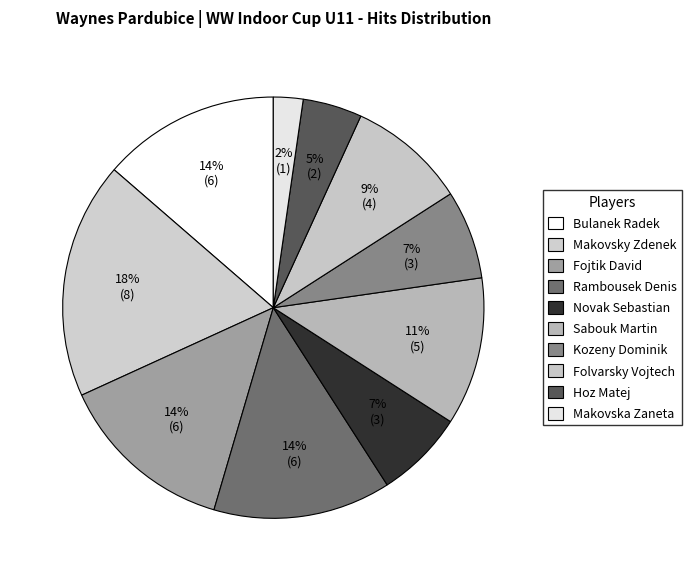

To the nearest percent, what is the combined percentage of Fojtik David and Hoz Matej?

18%